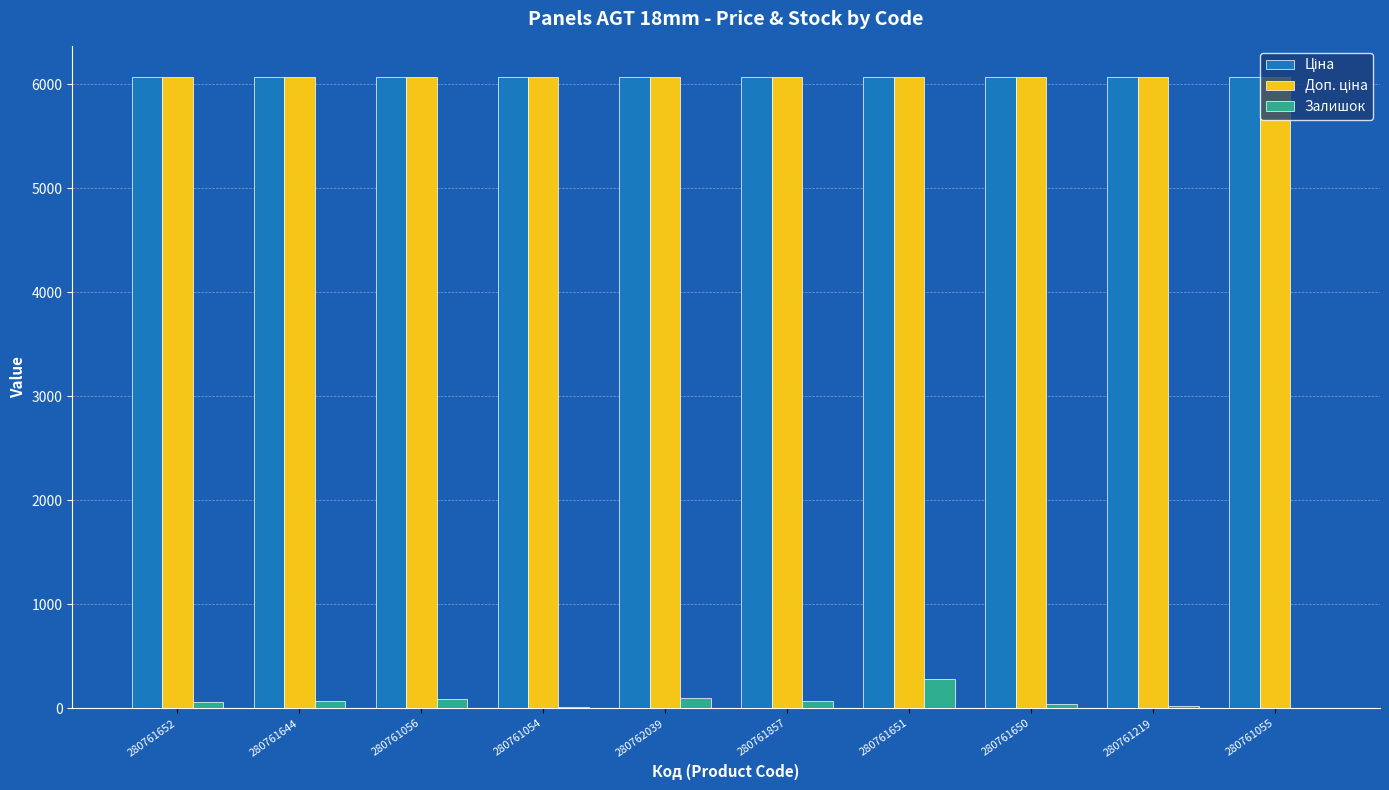

Is it true that Залишок equals 90.0 at 280761056?

True